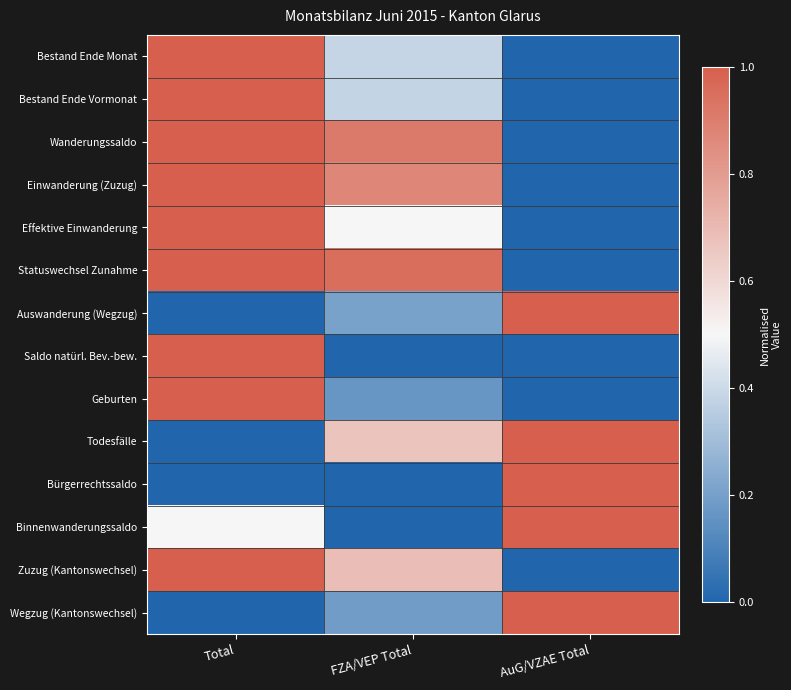

At Total, list the series in order from smallest to largest.

Auswanderung (Wegzug), Todesfälle, Bürgerrechtssaldo, Wegzug (Kantonswechsel), Binnenwanderungssaldo, Bestand Ende Monat, Bestand Ende Vormonat, Wanderungssaldo, Einwanderung (Zuzug), Effektive Einwanderung, Statuswechsel Zunahme, Saldo natürl. Bev.-bew., Geburten, Zuzug (Kantonswechsel)